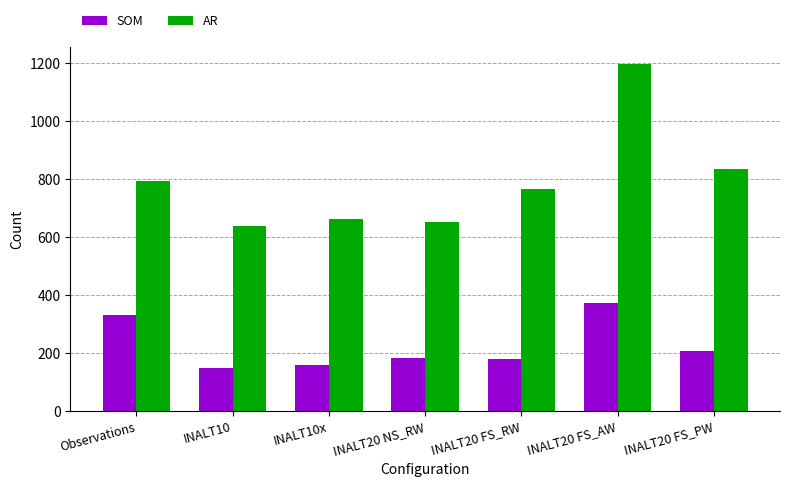

List the series in order of their peak value, highest first.

AR, SOM